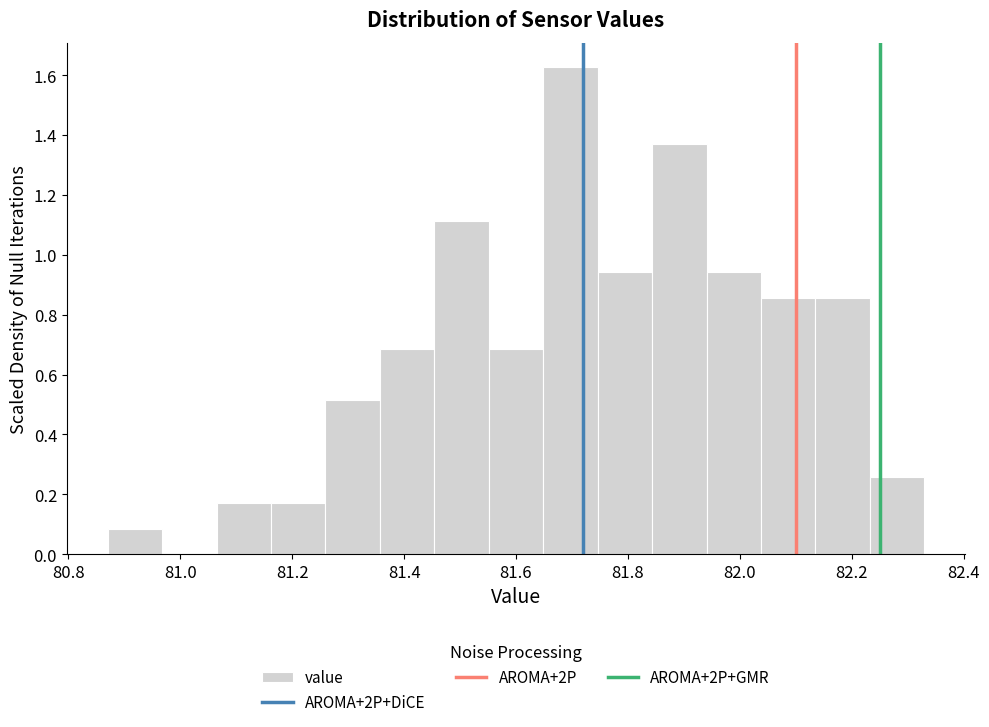

Over which range of the x-axis is the bar tallest?

81.64 to 81.74